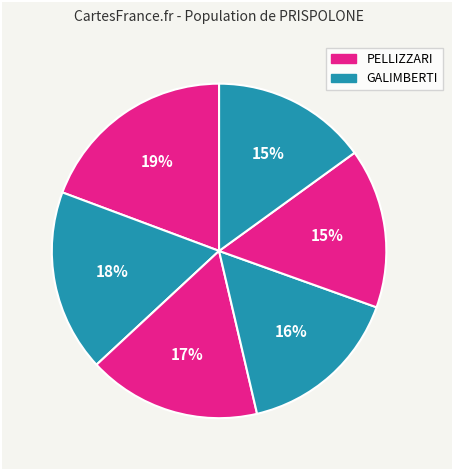

How many segments does this pie chart have?

6